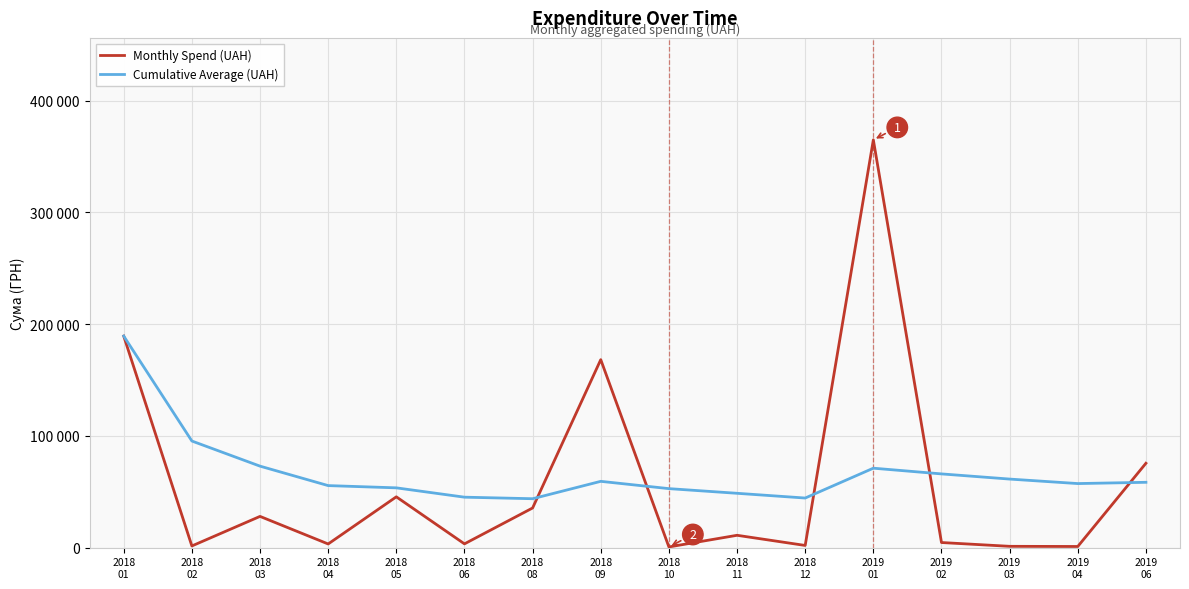

Rank the categories by Cumulative Average (UAH) value from lowest to highest.

2018
08, 2018
12, 2018
06, 2018
11, 2018
10, 2018
05, 2018
04, 2019
04, 2019
06, 2018
09, 2019
03, 2019
02, 2019
01, 2018
03, 2018
02, 2018
01